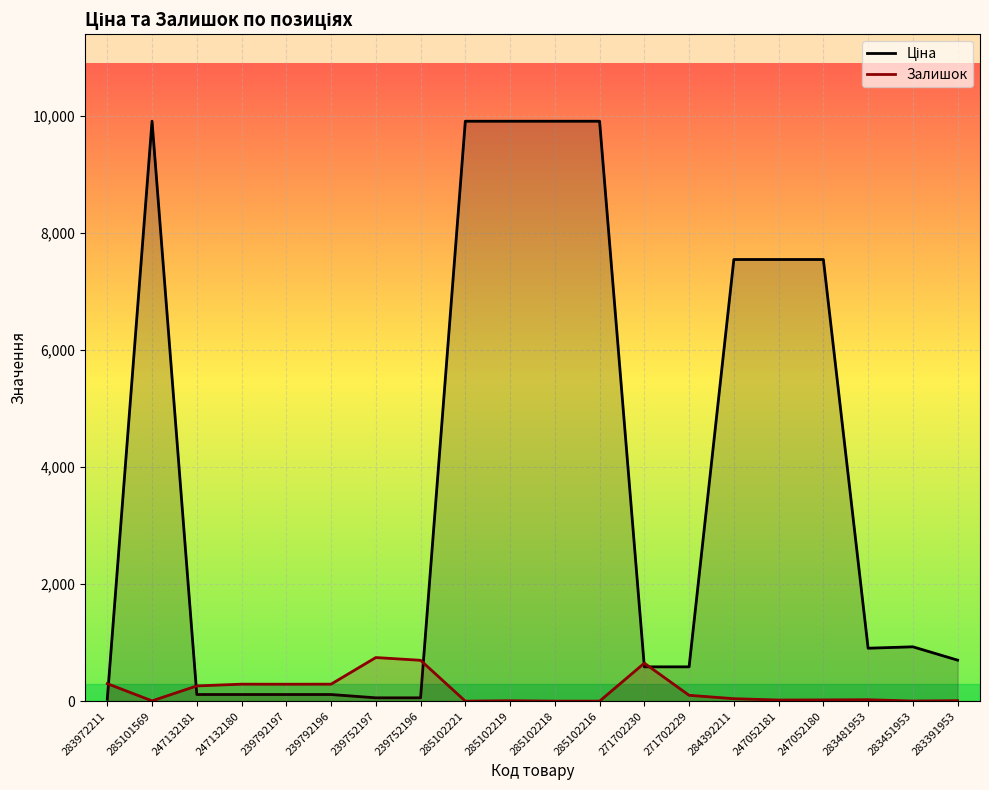

What is the value of the Залишок point at the 16th from the left?

19.0